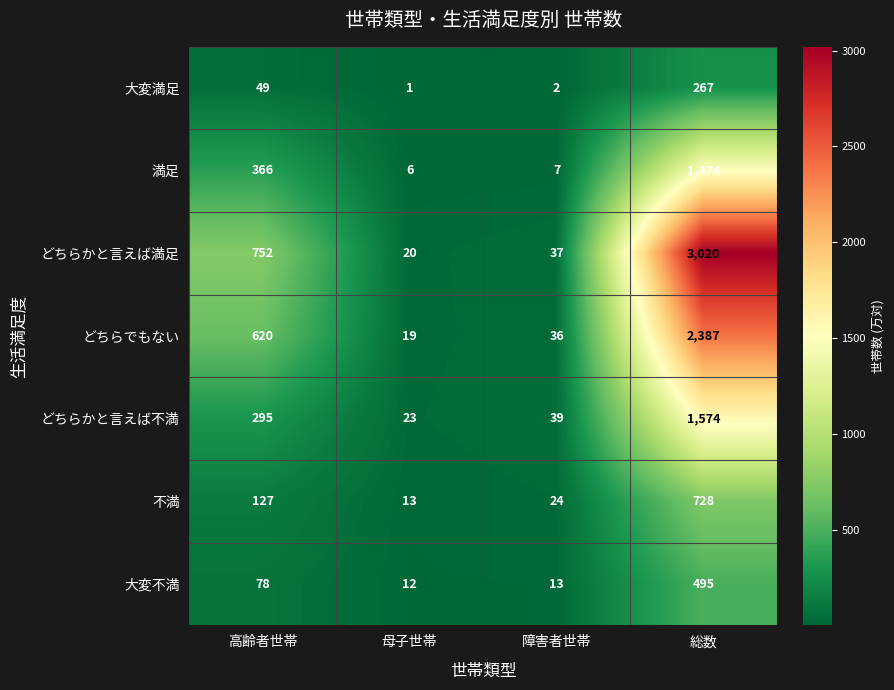

What is the maximum value shown in the chart?

3020